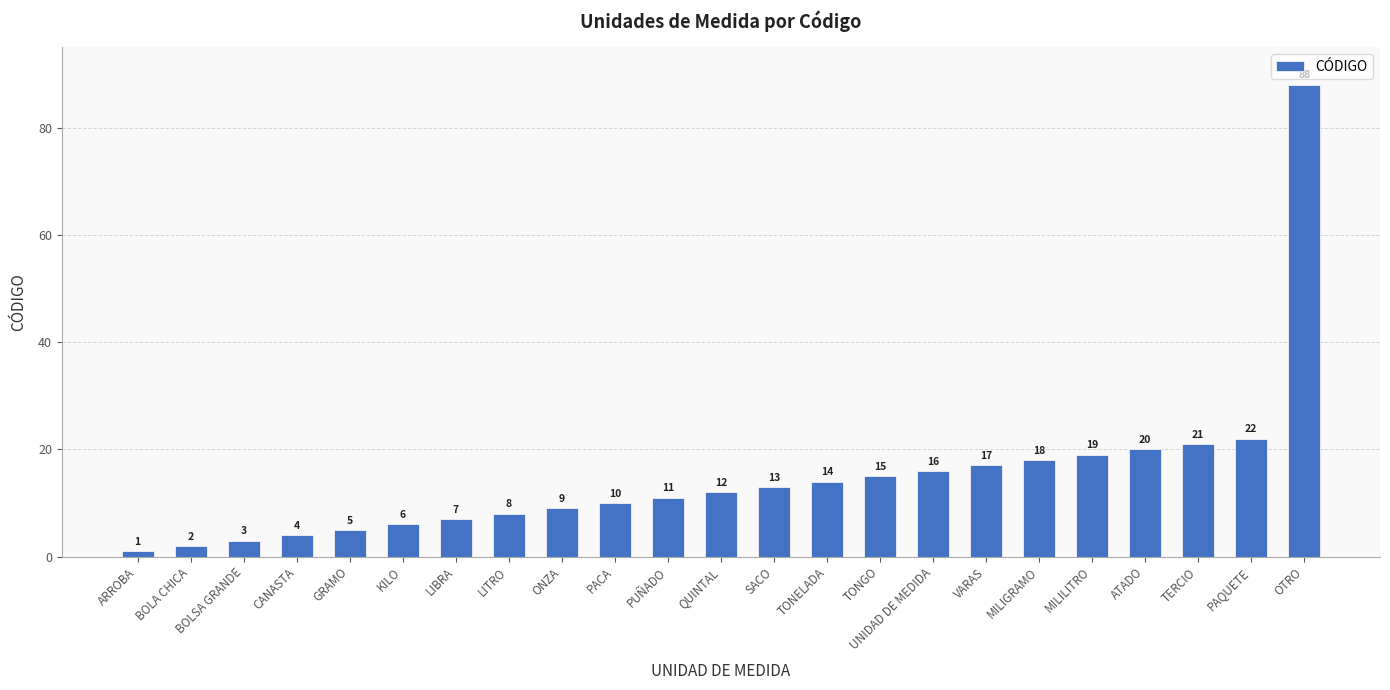

What is the difference between the second highest and minimum values?

21